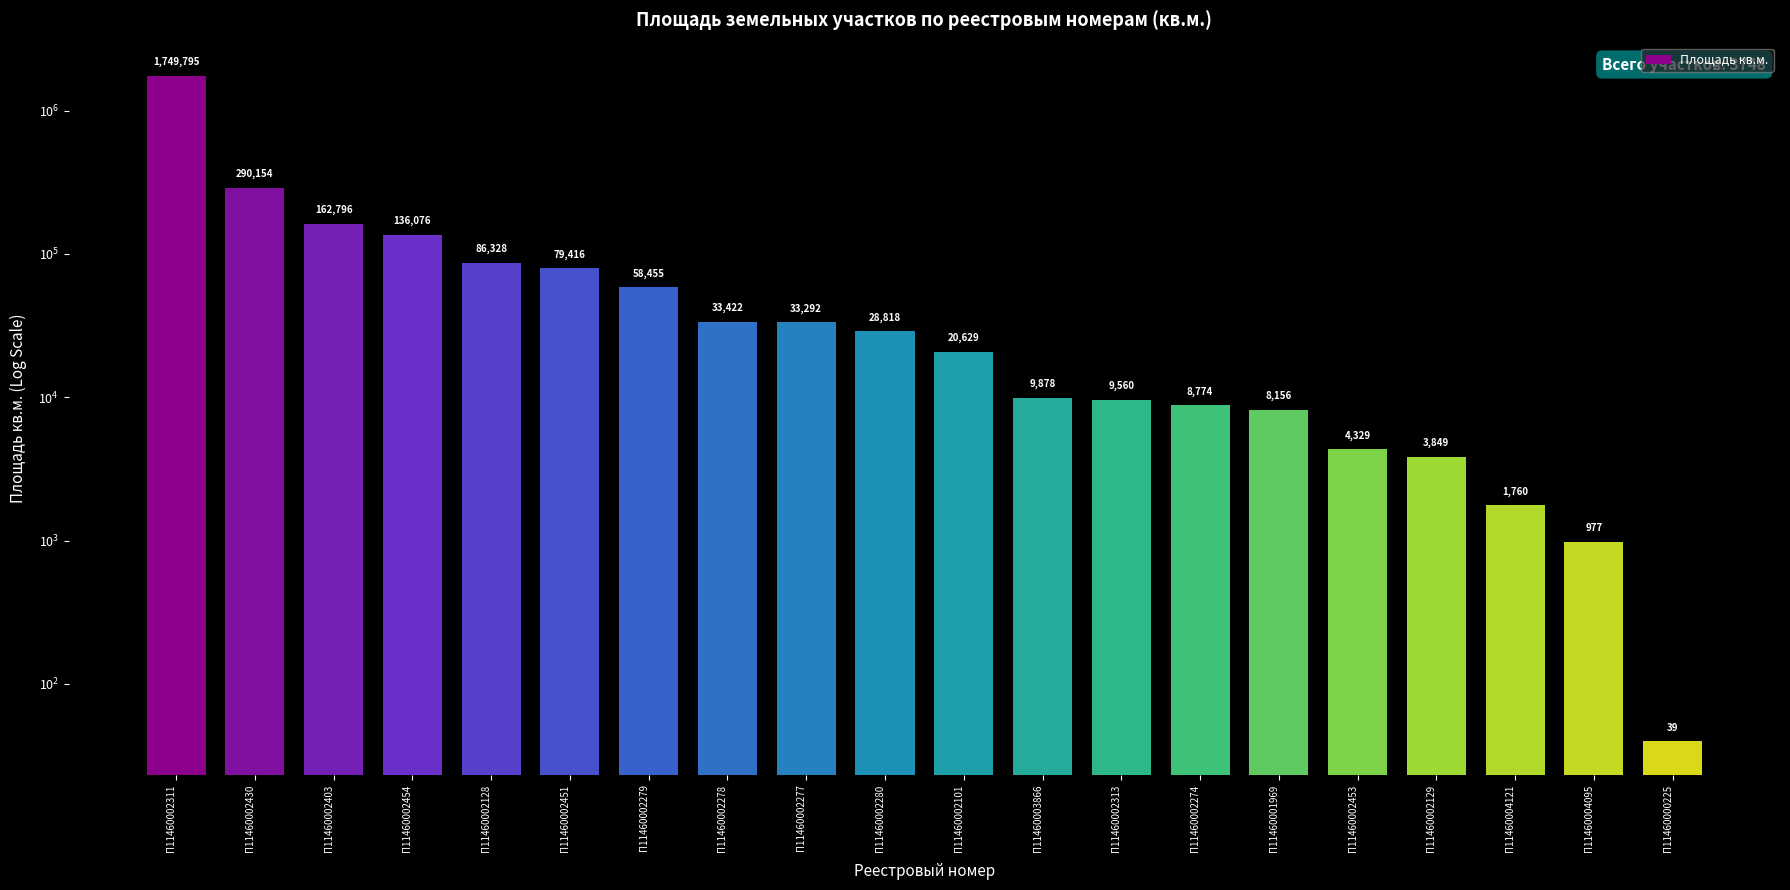

What is the label of the 6th bar from the right?

П11460001969